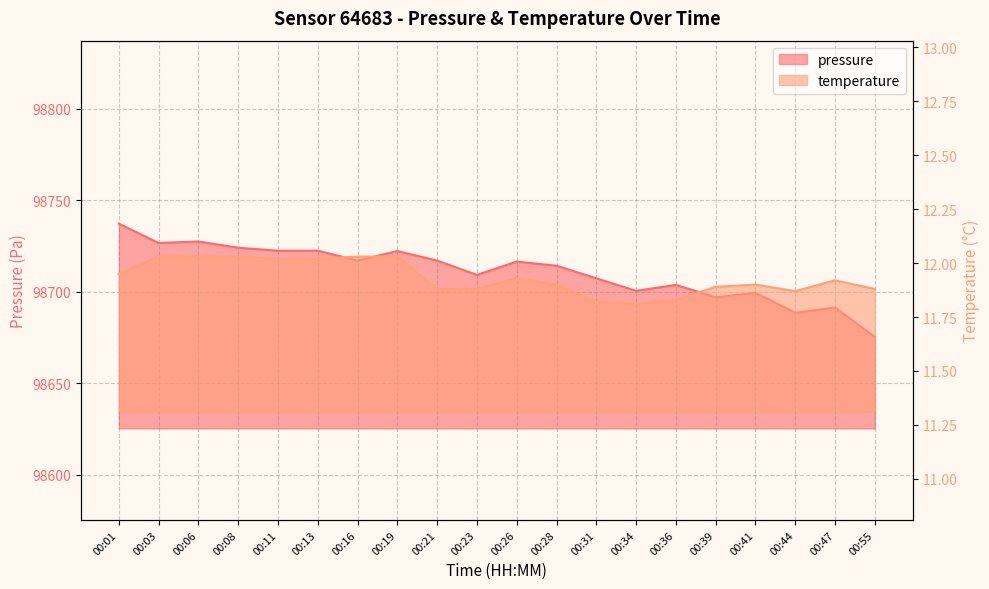

Does the chart have visible grid lines?

Yes